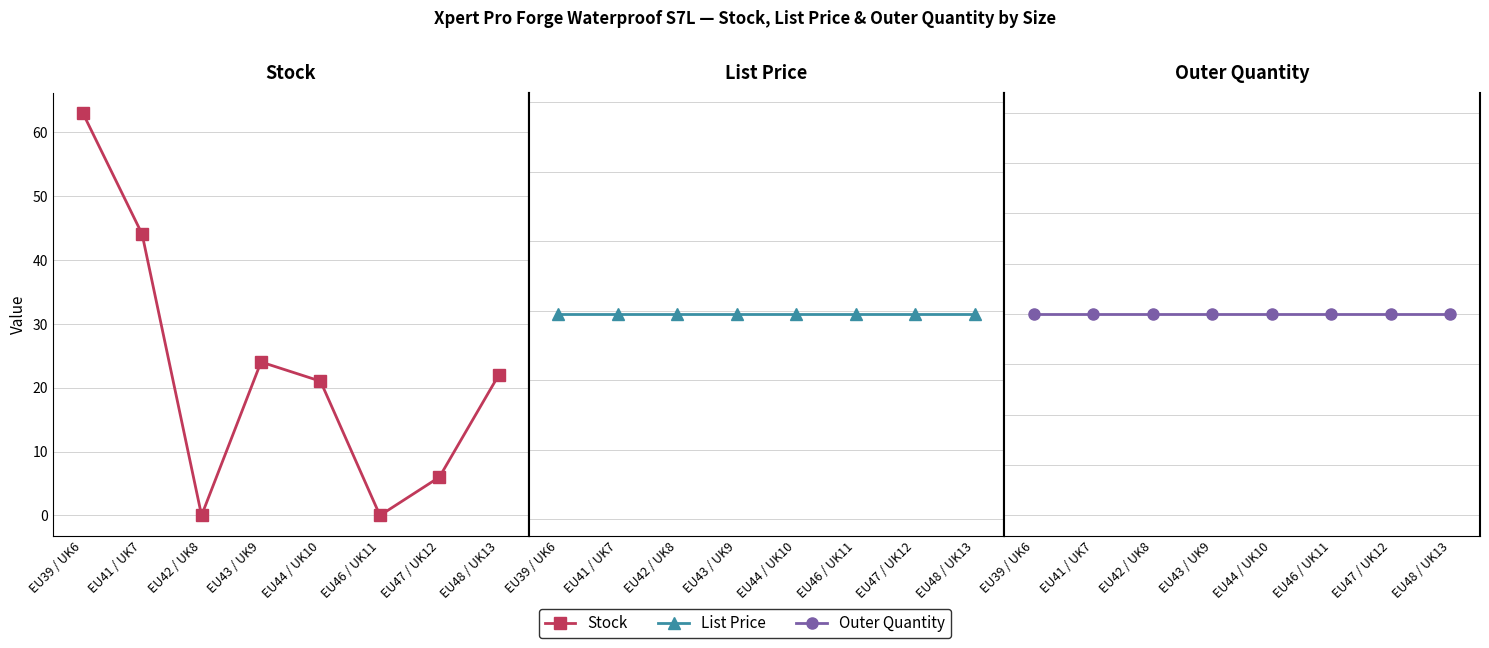

Which category has the highest value across all series?

EU39 / UK6